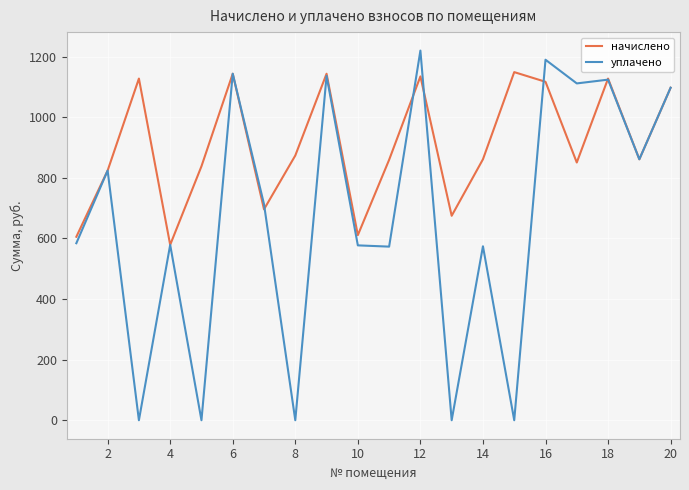

What is the highest value of the уплачено series?

1220.1